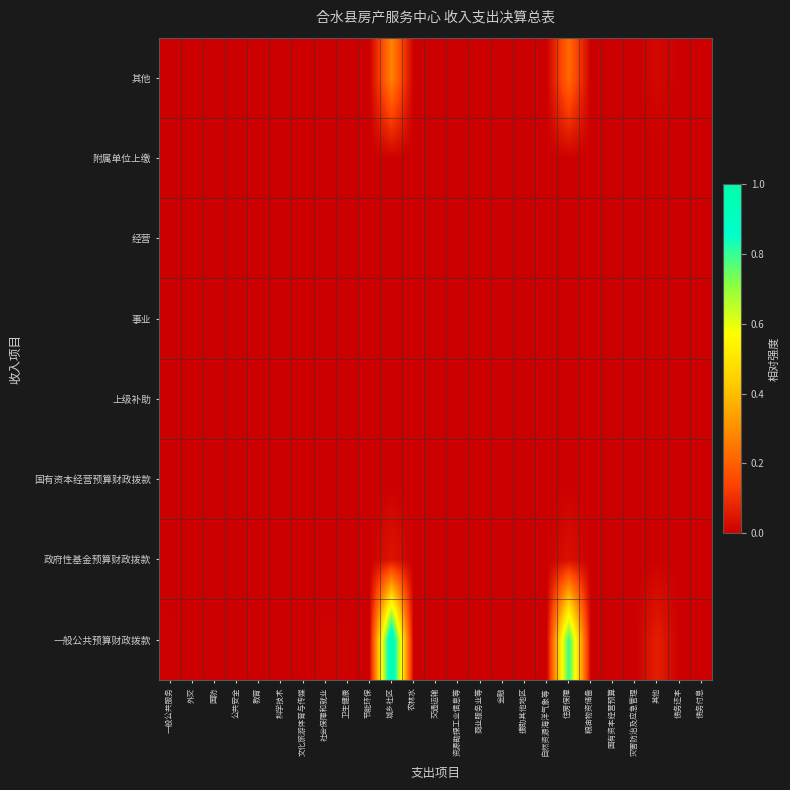

Reading left to right, what are all the values shown in this chart?

一般公共预算财政拨款: 一般公共服务=0.0	外交=0.0	国防=0.0	公共安全=0.0	教育=0.0	科学技术=0.0	文化旅游体育与传媒=0.0	社会保障和就业=0.0	卫生健康=0.0	节能环保=0.0	城乡社区=1.0	农林水=0.0	交通运输=0.0	资源勘探工业信息等=0.0	商业服务业等=0.0	金融=0.0	援助其他地区=0.0	自然资源海洋气象等=0.0	住房保障=0.8	粮油物资储备=0.0	国有资本经营预算=0.0	灾害防治及应急管理=0.0	其他=0.1	债务还本=0.0	债务付息=0.0
政府性基金预算财政拨款: 一般公共服务=0.0	外交=0.0	国防=0.0	公共安全=0.0	教育=0.0	科学技术=0.0	文化旅游体育与传媒=0.0	社会保障和就业=0.0	卫生健康=0.0	节能环保=0.0	城乡社区=0.0	农林水=0.0	交通运输=0.0	资源勘探工业信息等=0.0	商业服务业等=0.0	金融=0.0	援助其他地区=0.0	自然资源海洋气象等=0.0	住房保障=0.0	粮油物资储备=0.0	国有资本经营预算=0.0	灾害防治及应急管理=0.0	其他=0.0	债务还本=0.0	债务付息=0.0
国有资本经营预算财政拨款: 一般公共服务=0.0	外交=0.0	国防=0.0	公共安全=0.0	教育=0.0	科学技术=0.0	文化旅游体育与传媒=0.0	社会保障和就业=0.0	卫生健康=0.0	节能环保=0.0	城乡社区=0.0	农林水=0.0	交通运输=0.0	资源勘探工业信息等=0.0	商业服务业等=0.0	金融=0.0	援助其他地区=0.0	自然资源海洋气象等=0.0	住房保障=0.0	粮油物资储备=0.0	国有资本经营预算=0.0	灾害防治及应急管理=0.0	其他=0.0	债务还本=0.0	债务付息=0.0
上级补助: 一般公共服务=0.0	外交=0.0	国防=0.0	公共安全=0.0	教育=0.0	科学技术=0.0	文化旅游体育与传媒=0.0	社会保障和就业=0.0	卫生健康=0.0	节能环保=0.0	城乡社区=0.0	农林水=0.0	交通运输=0.0	资源勘探工业信息等=0.0	商业服务业等=0.0	金融=0.0	援助其他地区=0.0	自然资源海洋气象等=0.0	住房保障=0.0	粮油物资储备=0.0	国有资本经营预算=0.0	灾害防治及应急管理=0.0	其他=0.0	债务还本=0.0	债务付息=0.0
事业: 一般公共服务=0.0	外交=0.0	国防=0.0	公共安全=0.0	教育=0.0	科学技术=0.0	文化旅游体育与传媒=0.0	社会保障和就业=0.0	卫生健康=0.0	节能环保=0.0	城乡社区=0.0	农林水=0.0	交通运输=0.0	资源勘探工业信息等=0.0	商业服务业等=0.0	金融=0.0	援助其他地区=0.0	自然资源海洋气象等=0.0	住房保障=0.0	粮油物资储备=0.0	国有资本经营预算=0.0	灾害防治及应急管理=0.0	其他=0.0	债务还本=0.0	债务付息=0.0
经营: 一般公共服务=0.0	外交=0.0	国防=0.0	公共安全=0.0	教育=0.0	科学技术=0.0	文化旅游体育与传媒=0.0	社会保障和就业=0.0	卫生健康=0.0	节能环保=0.0	城乡社区=0.0	农林水=0.0	交通运输=0.0	资源勘探工业信息等=0.0	商业服务业等=0.0	金融=0.0	援助其他地区=0.0	自然资源海洋气象等=0.0	住房保障=0.0	粮油物资储备=0.0	国有资本经营预算=0.0	灾害防治及应急管理=0.0	其他=0.0	债务还本=0.0	债务付息=0.0
附属单位上缴: 一般公共服务=0.0	外交=0.0	国防=0.0	公共安全=0.0	教育=0.0	科学技术=0.0	文化旅游体育与传媒=0.0	社会保障和就业=0.0	卫生健康=0.0	节能环保=0.0	城乡社区=0.0	农林水=0.0	交通运输=0.0	资源勘探工业信息等=0.0	商业服务业等=0.0	金融=0.0	援助其他地区=0.0	自然资源海洋气象等=0.0	住房保障=0.0	粮油物资储备=0.0	国有资本经营预算=0.0	灾害防治及应急管理=0.0	其他=0.0	债务还本=0.0	债务付息=0.0
其他: 一般公共服务=0.0	外交=0.0	国防=0.0	公共安全=0.0	教育=0.0	科学技术=0.0	文化旅游体育与传媒=0.0	社会保障和就业=0.0	卫生健康=0.0	节能环保=0.0	城乡社区=0.3	农林水=0.0	交通运输=0.0	资源勘探工业信息等=0.0	商业服务业等=0.0	金融=0.0	援助其他地区=0.0	自然资源海洋气象等=0.0	住房保障=0.2	粮油物资储备=0.0	国有资本经营预算=0.0	灾害防治及应急管理=0.0	其他=0.0	债务还本=0.0	债务付息=0.0